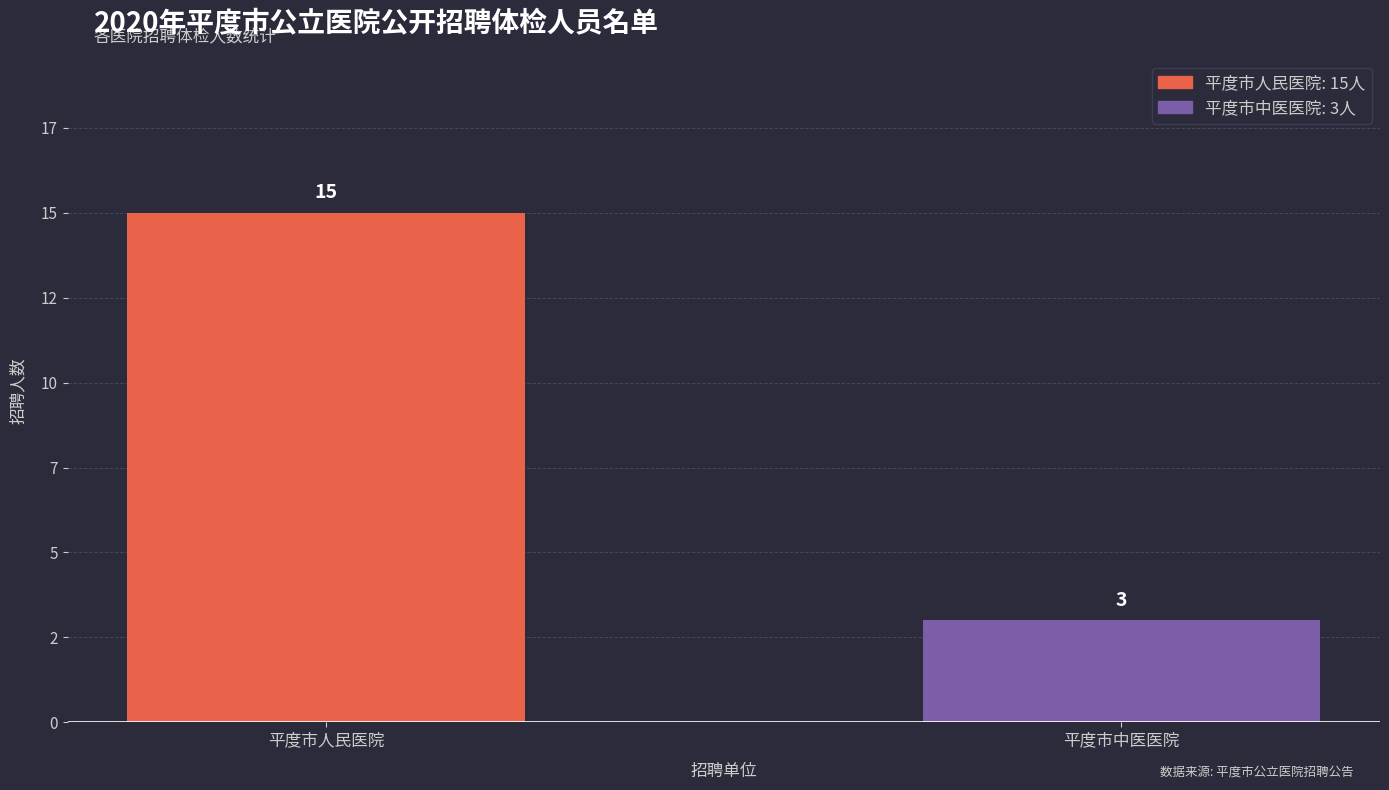

Does the chart contain any negative values?

No